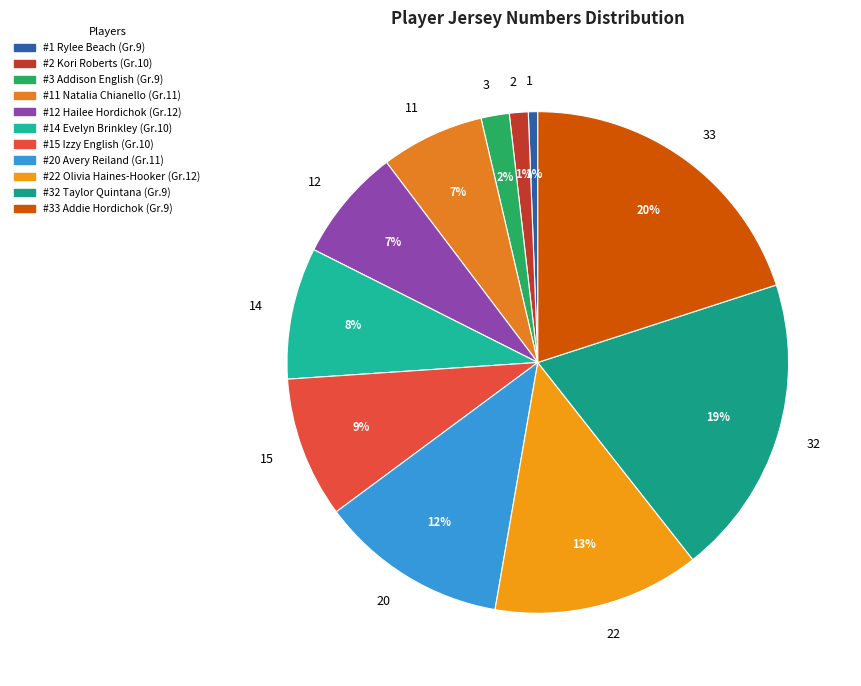

Is the sum of 12 and 33 greater than half?

No